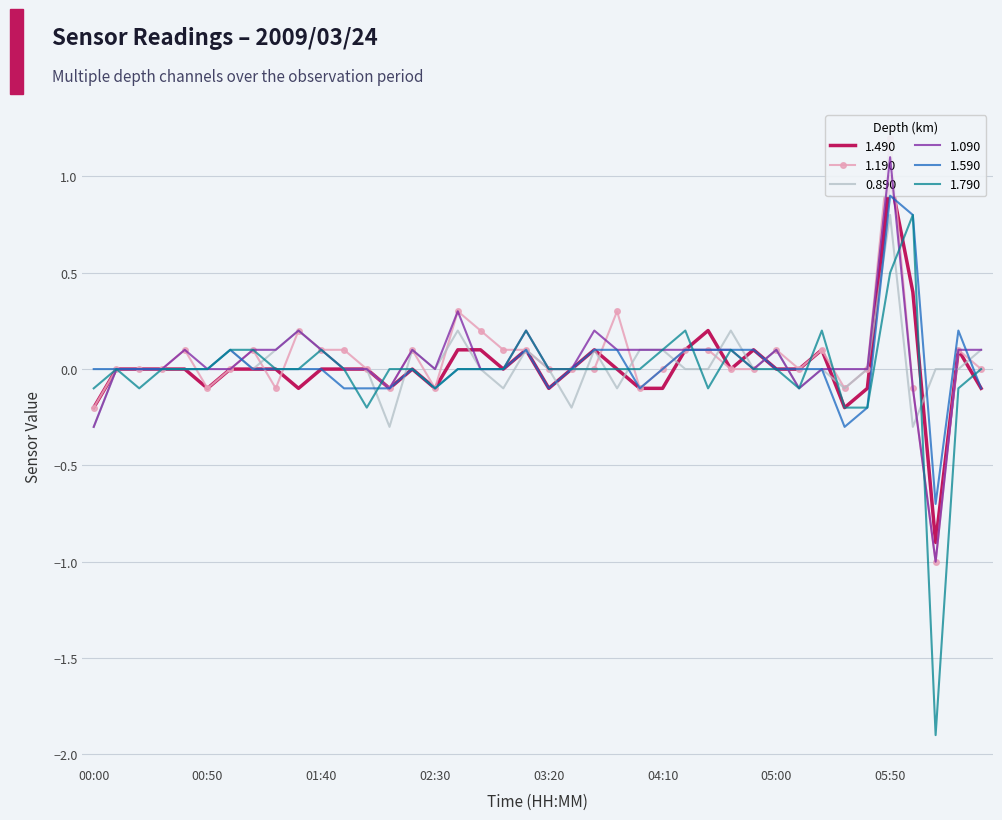

What is the difference between the second highest and minimum values in the 1.190 series?

1.3